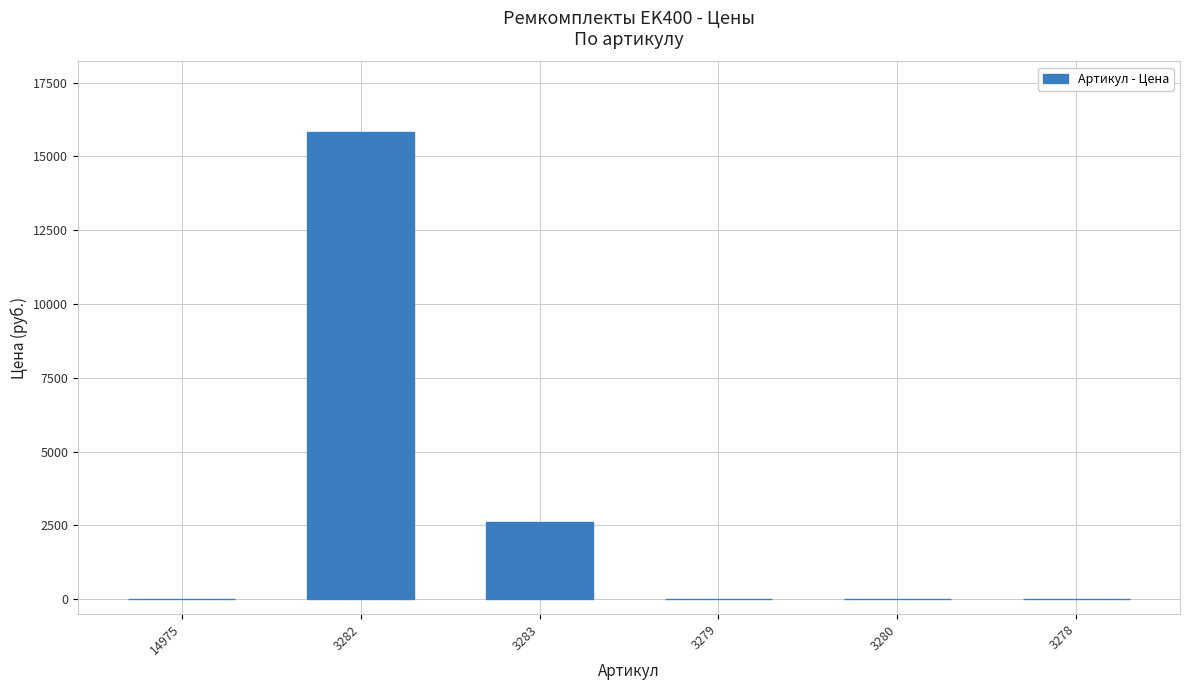

Reading right to left, what are all the values shown in this chart?

0.0	0.0	0.0	2625.5	15841.0	0.0